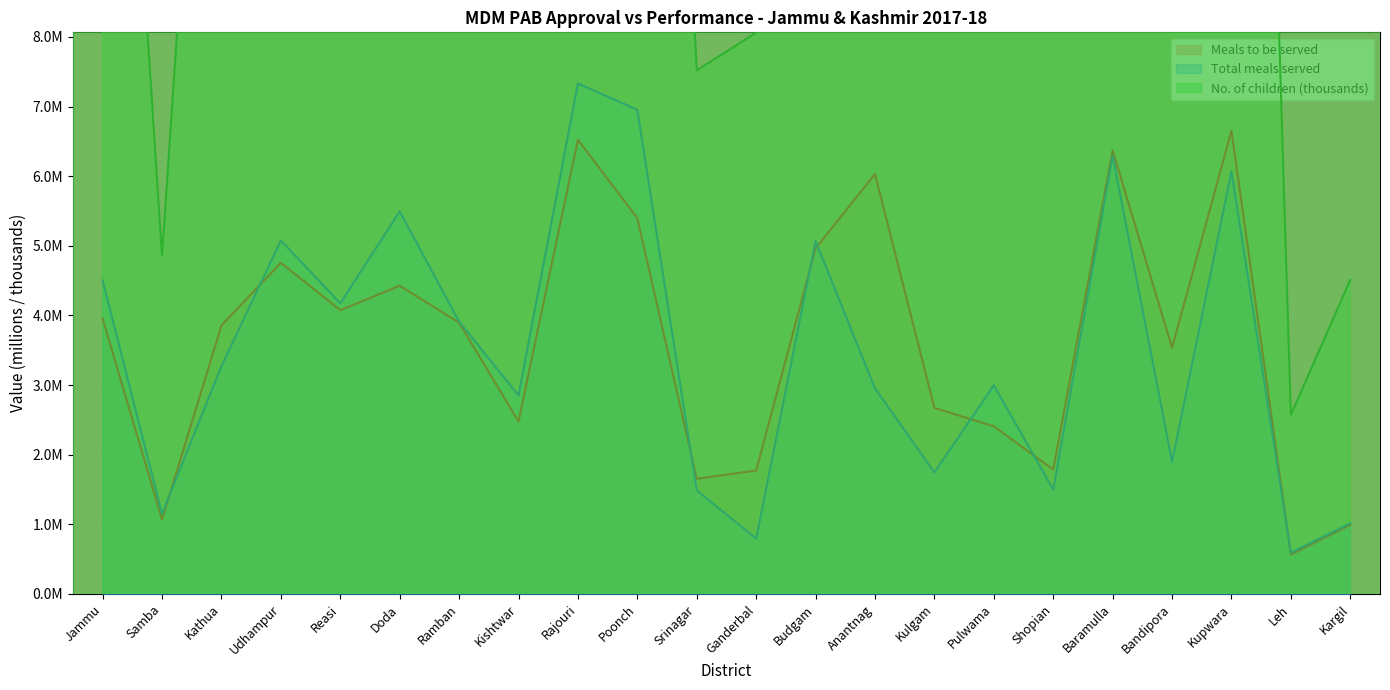

True or false: Total meals served and Meals to be served cross at least once.

True